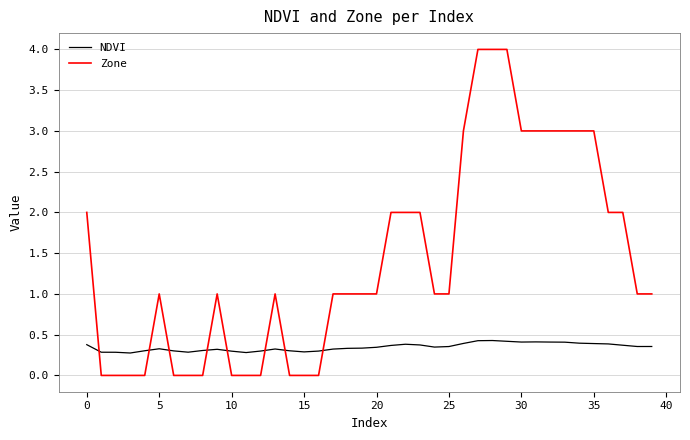

Which series has the largest total across all categories?

Zone